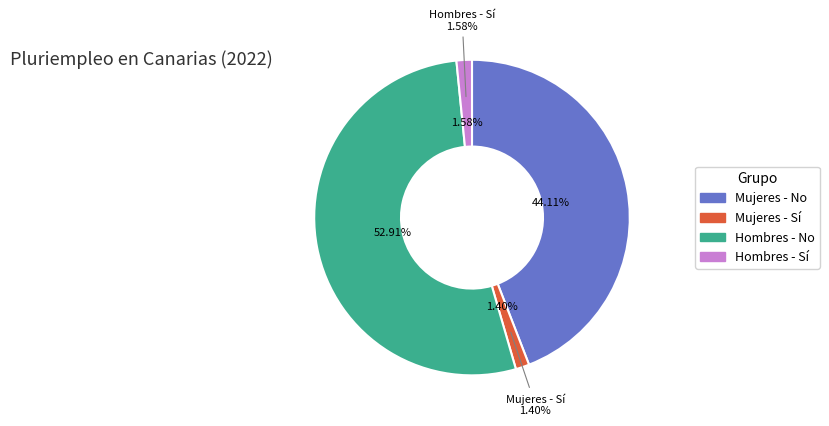

Which slice is the smallest?

Mujeres - Sí